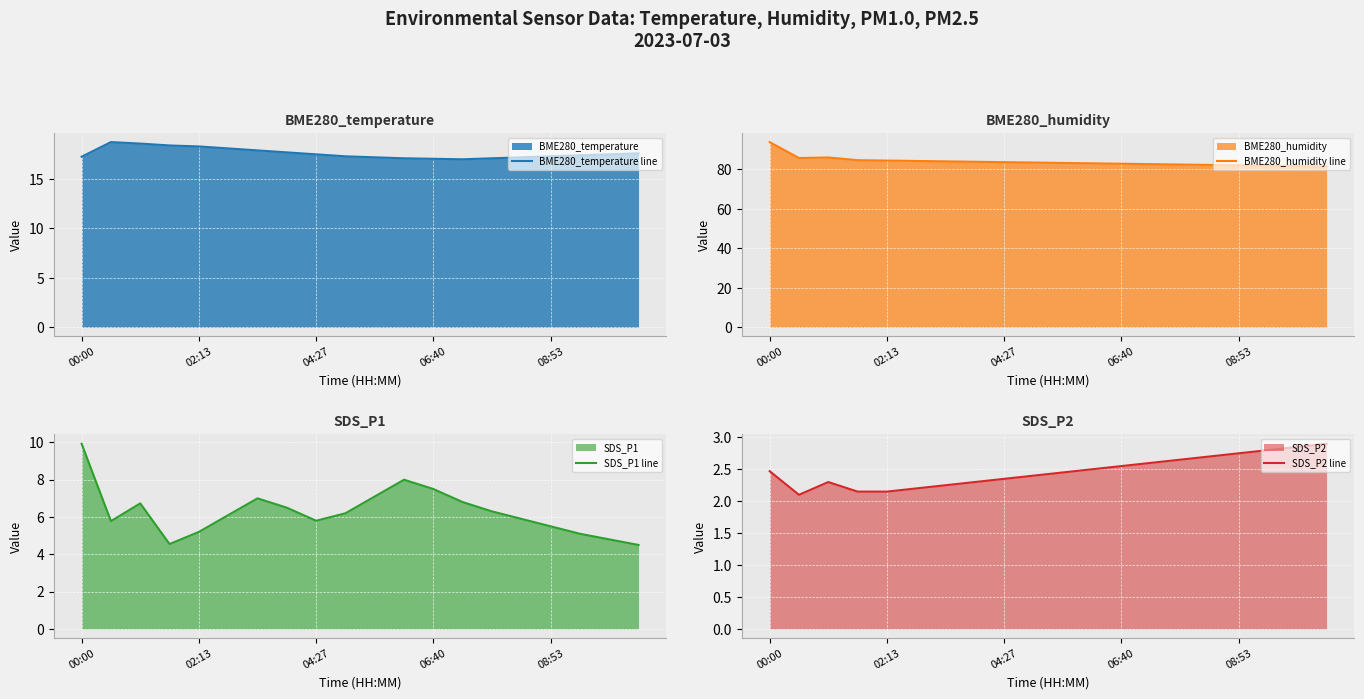

What is the difference between the highest and lowest values at 9?

81.1